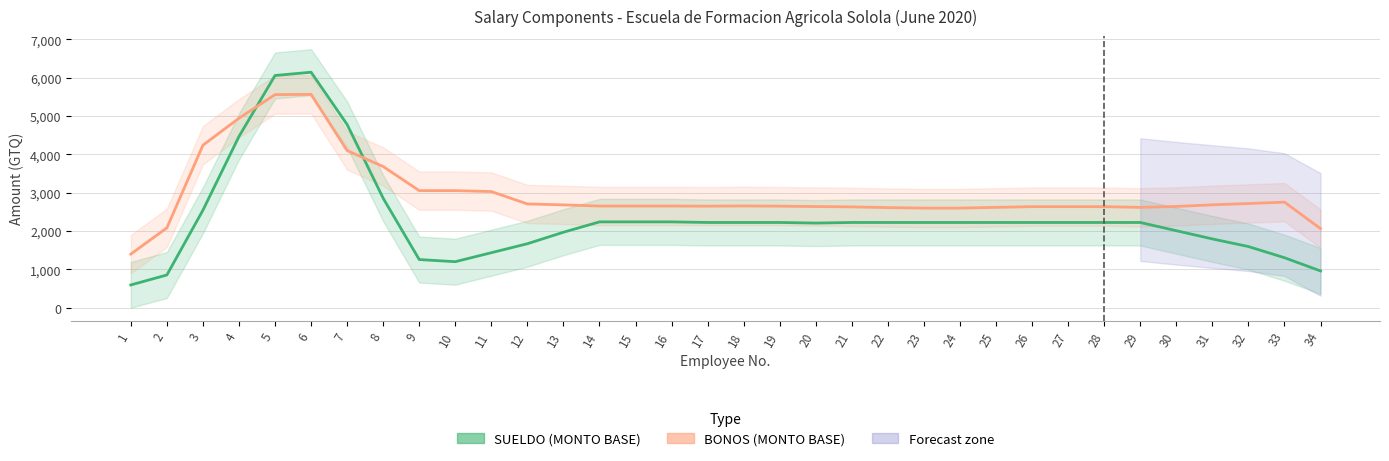

Reading right to left, extract all data points from this chart.

SUELDO (MONTO BASE): 34=959.0	33=1304.2	32=1595.5	31=1794.3	30=2008.8	29=2223.2	28=2223.2	27=2223.2	26=2223.2	25=2223.2	24=2223.2	23=2223.2	22=2223.2	21=2223.2	20=2207.6	19=2223.2	18=2223.2	17=2223.2	16=2238.9	15=2238.9	14=2238.9	13=1968.9	12=1668.9	11=1434.7	10=1200.5	9=1256.0	8=2855.0	7=4778.5	6=6142.8	5=6057.2	4=4467.0	3=2543.5	2=853.8	1=594.0
BONOS (MONTO BASE): 34=2063.8	33=2753.8	32=2717.5	31=2683.8	30=2641.2	29=2617.5	28=2636.2	27=2636.2	26=2636.2	25=2617.5	24=2598.8	23=2598.8	22=2611.2	21=2630.0	20=2638.8	19=2648.8	18=2655.0	17=2648.8	16=2652.5	15=2652.5	14=2652.5	13=2682.5	12=2706.2	11=3030.0	10=3053.8	9=3053.8	8=3682.5	7=4098.8	6=5565.0	5=5558.8	4=4942.5	3=4238.8	2=2082.5	1=1398.8